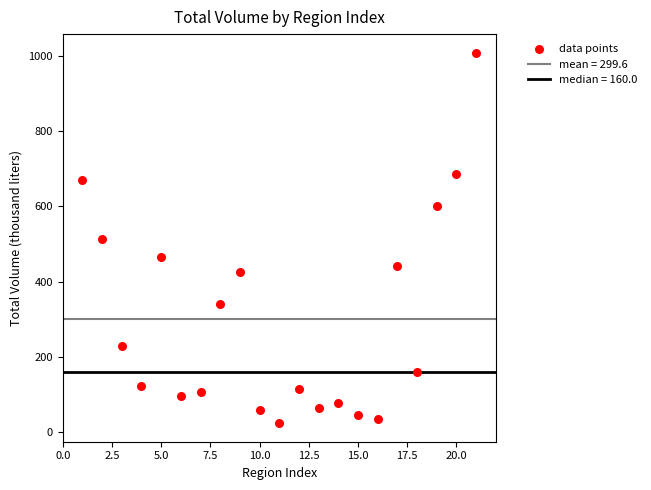

What is the range of X values (max minus min)?

20